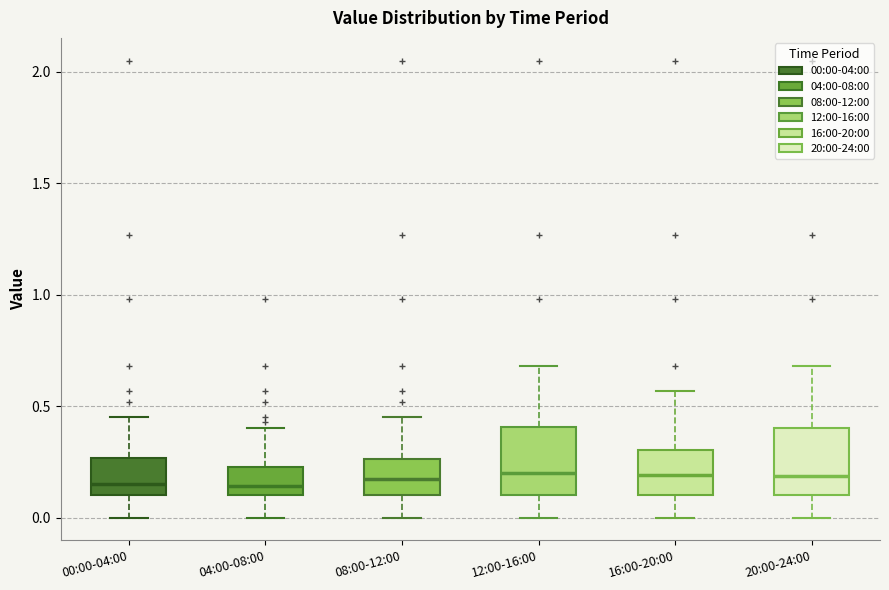

Where does the median line of the box for 04:00-08:00 sit on the y-axis? The values are not printed on the chart, so give them approximately, as read against the axis.

0.15